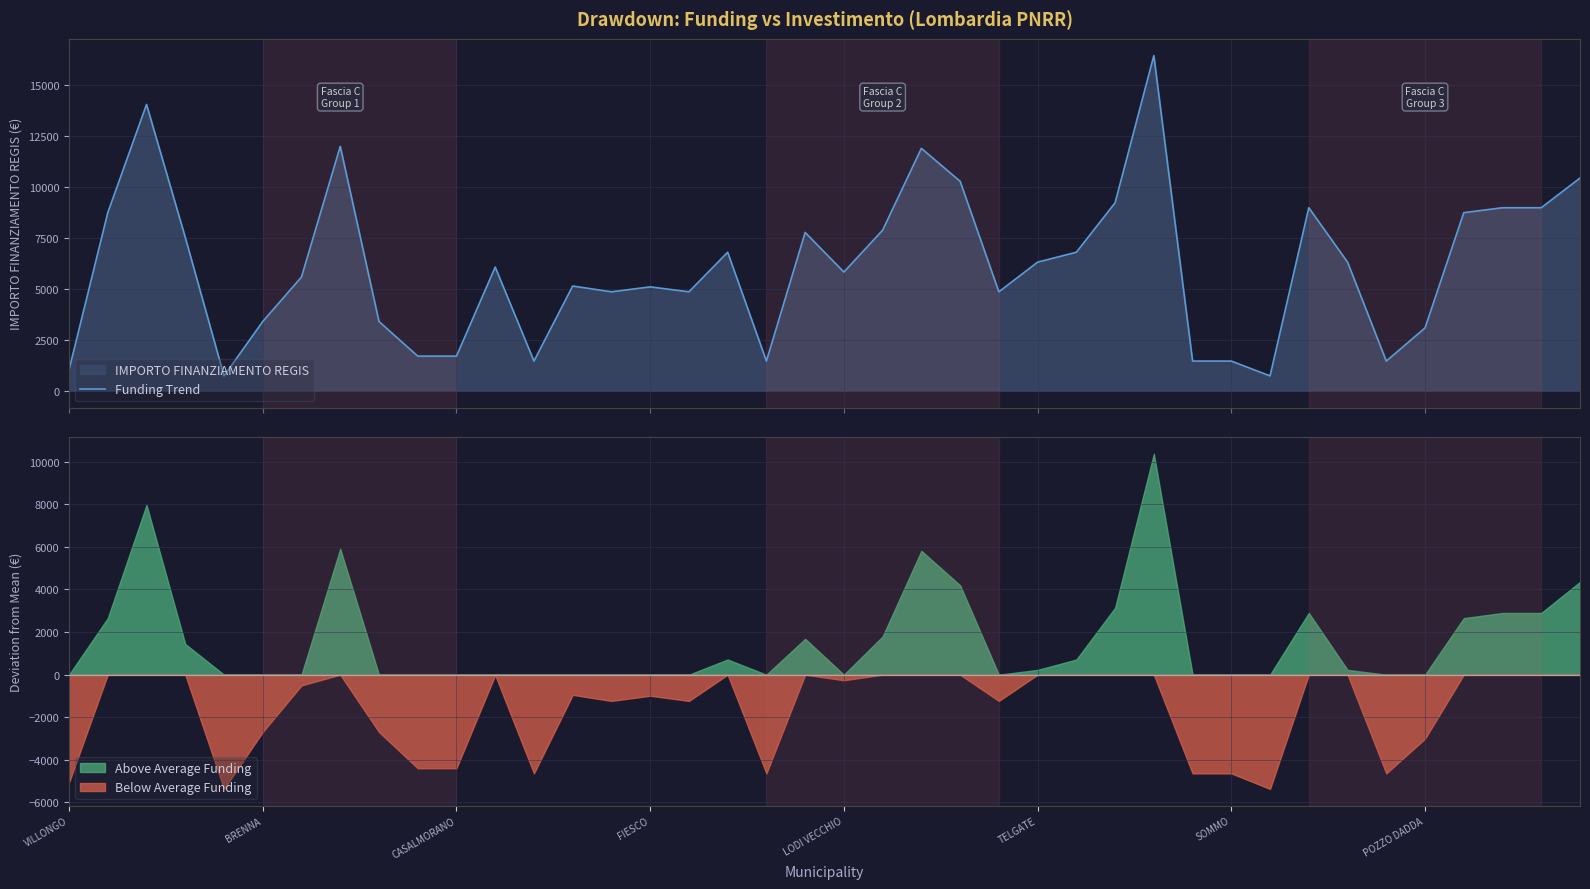

The Above Average Funding series shows 0.0 at LODI VECCHIO. True or false?

True